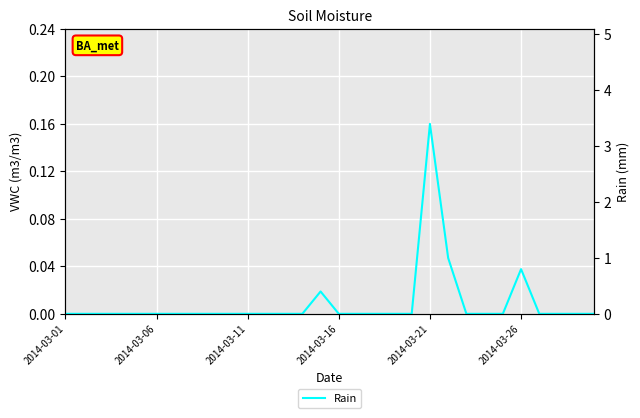

Is it true that the value at 23 is 1.9?

False